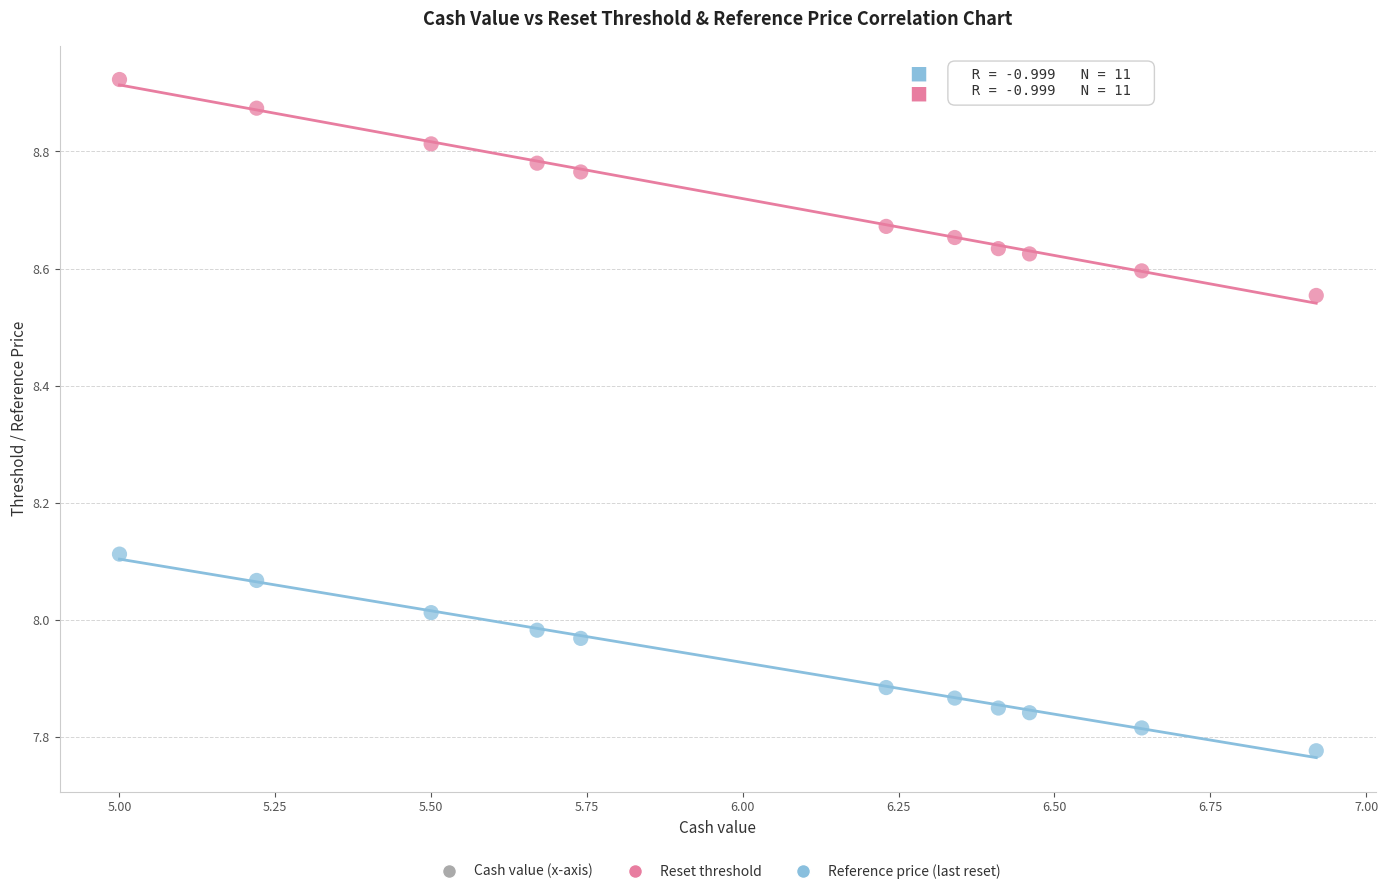

Which series contains the highest Y value?

Reset threshold